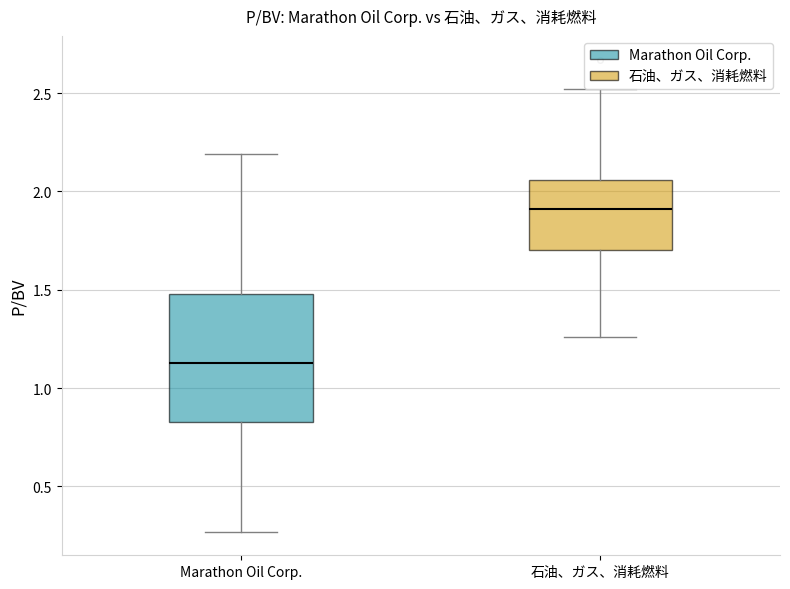

Comparing the boxes themselves (not the whiskers), which one is the tallest?

Marathon Oil Corp.